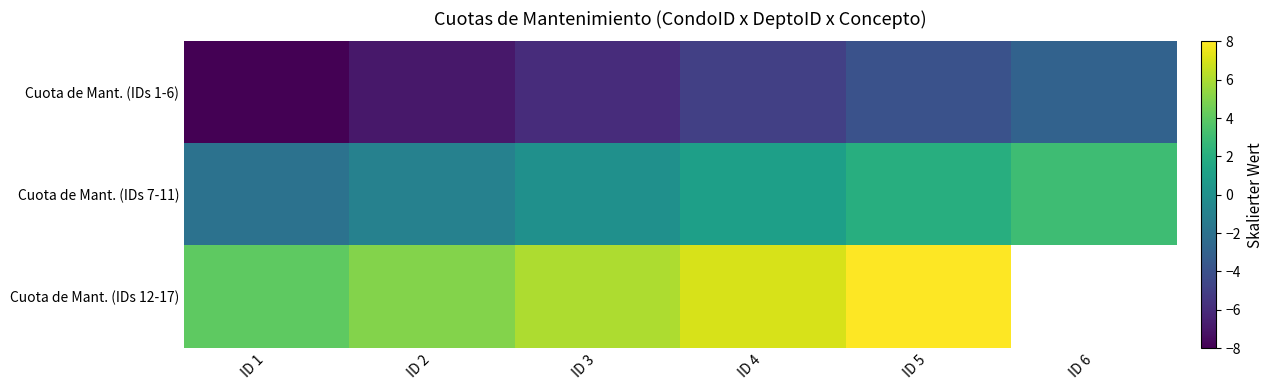

Between ID 1 and ID 4, which series saw the biggest shift?

Cuota de Mant. (IDs 1-6)